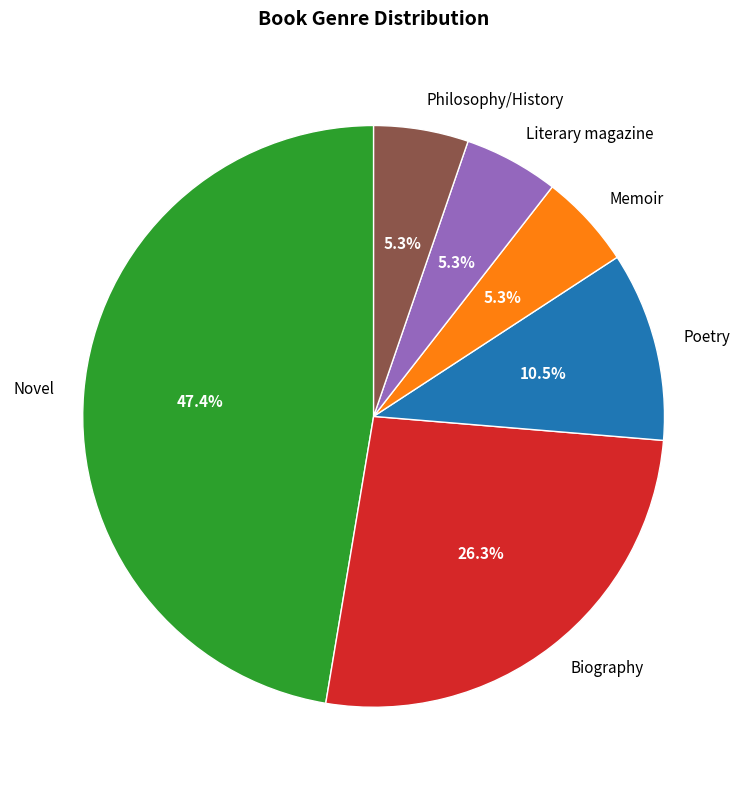

True or false: Philosophy/History accounts for 15% of the total.

False